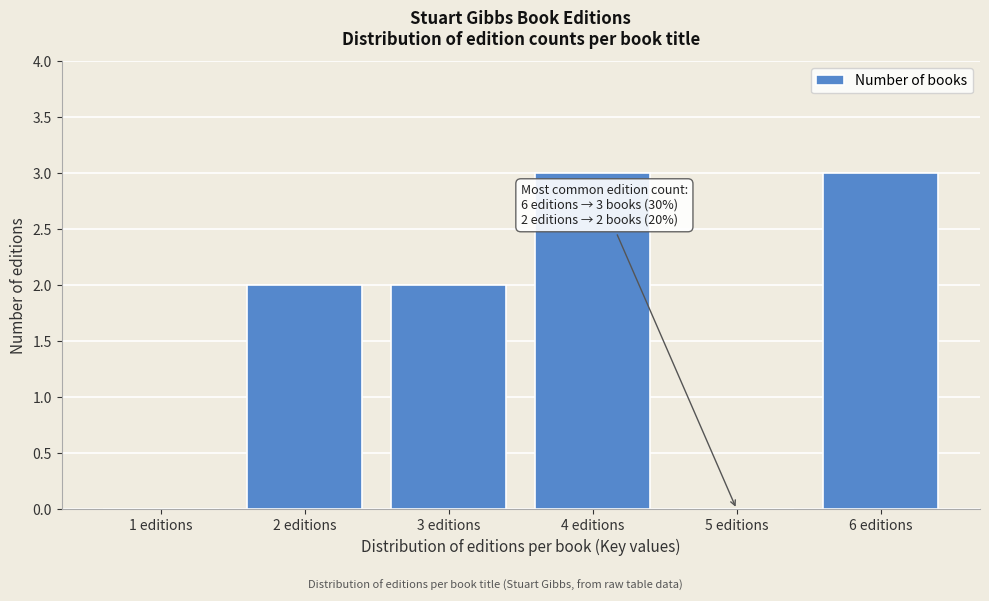

Reading right to left, extract all data points from this chart.

6 editions=3	5 editions=0	4 editions=3	3 editions=2	2 editions=2	1 editions=0